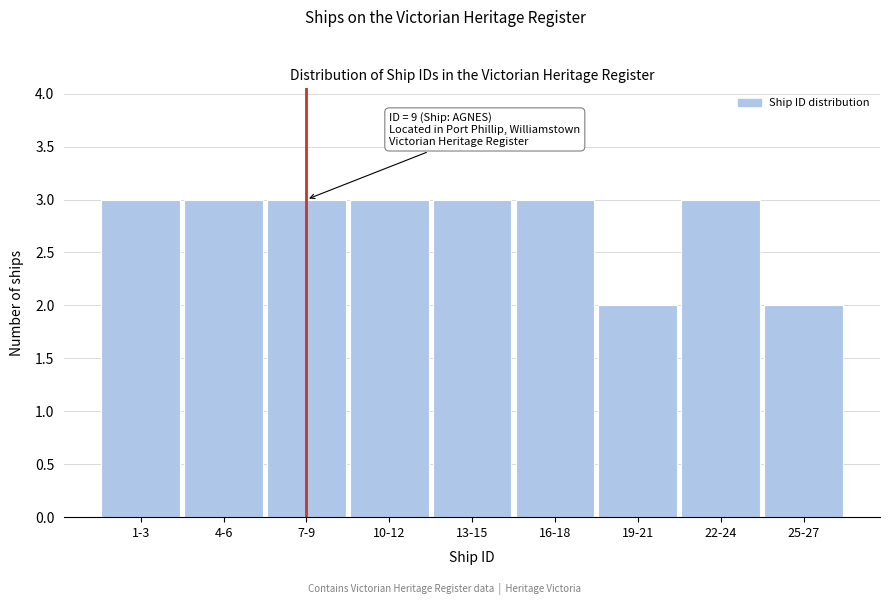

Reading right to left, transcribe all the data shown in this chart.

2	3	2	3	3	3	3	3	3